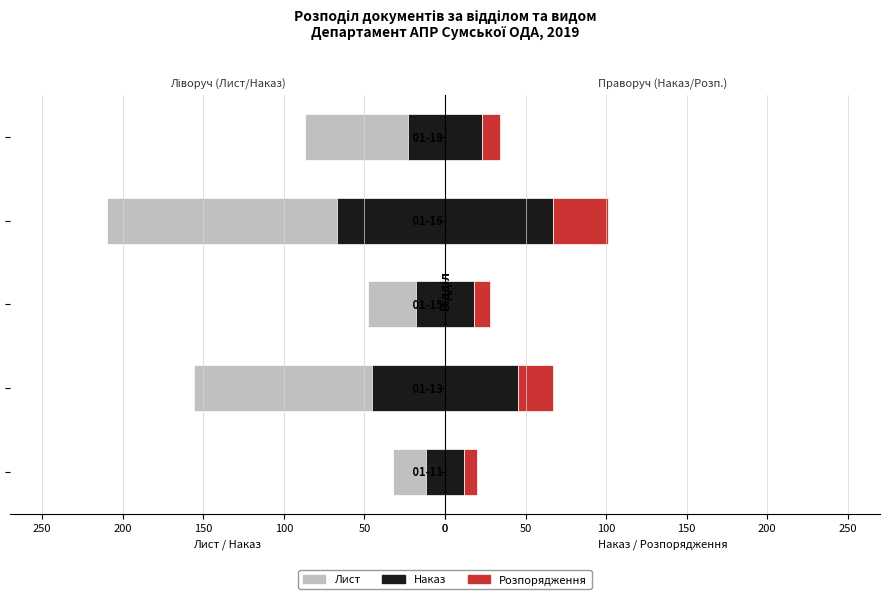

Reading left to right, transcribe all the data shown in this chart.

Лист: 0=-32	50=-156	100=-48	150=-210	200=-87
Наказ: 0=12	50=45	100=18	150=67	200=23
Розпорядження: 0=8	50=22	100=10	150=34	200=11